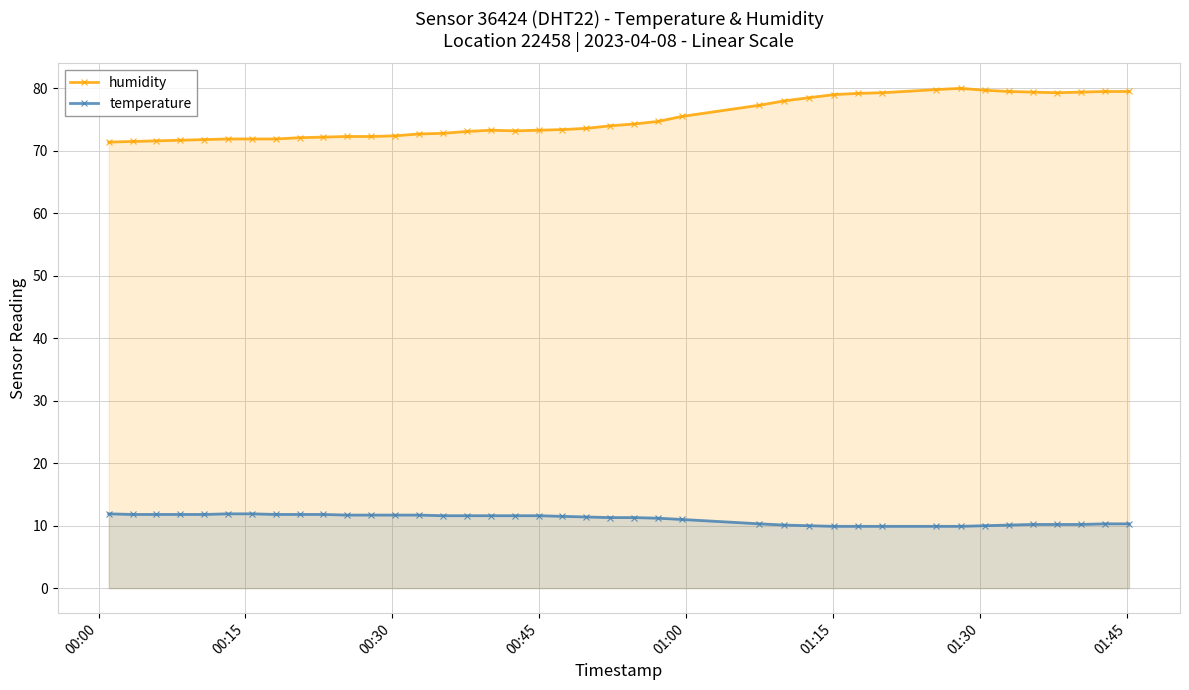

True or false: humidity has more than 0 points higher than both neighbors.

True